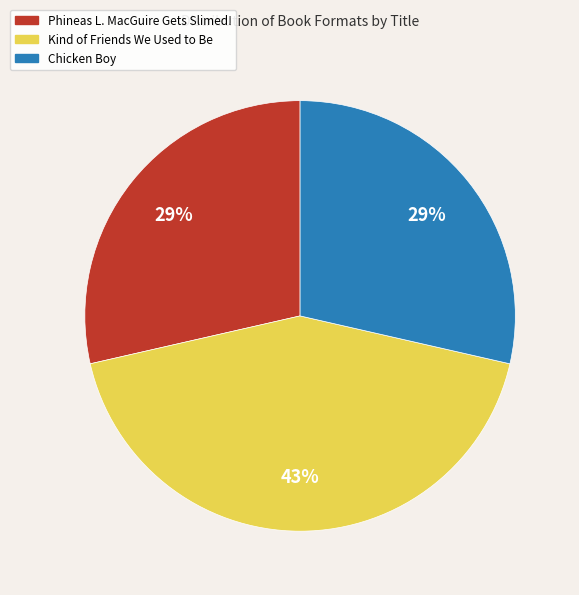

Which category has the biggest portion of the pie?

Kind of Friends We Used to Be